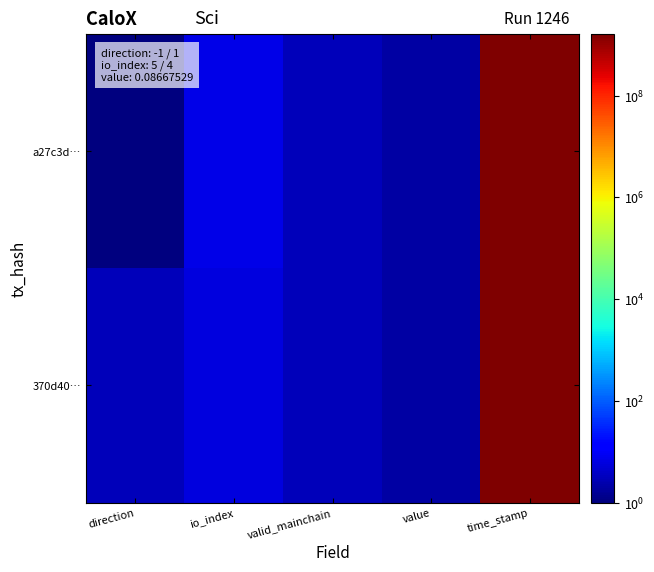

Which category has the lowest value across all series?

direction